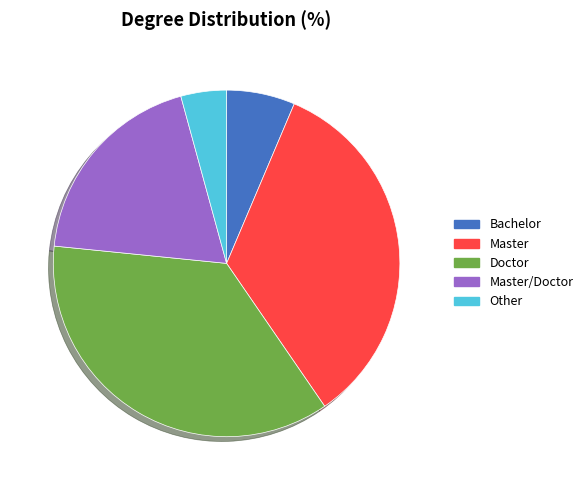

Which has a higher value, Other or Master/Doctor?

Master/Doctor